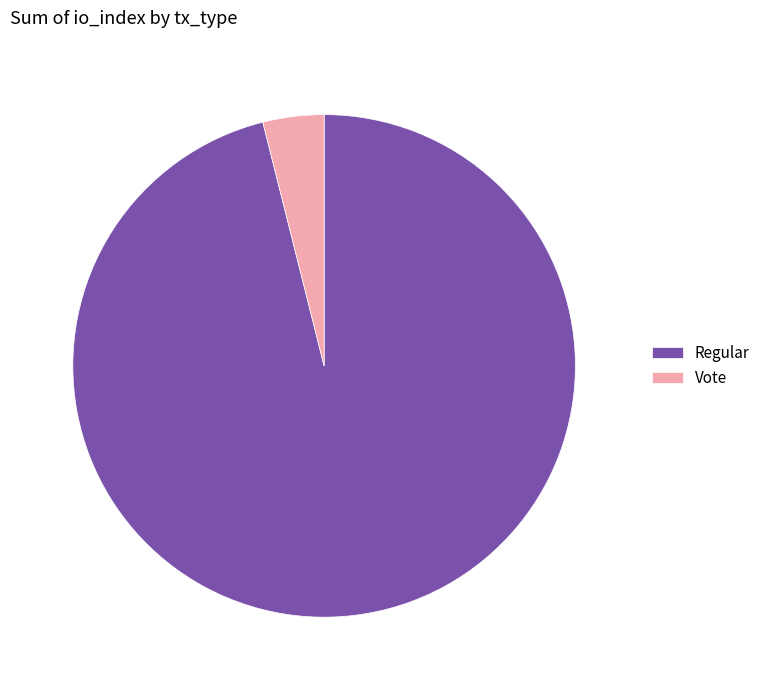

Which category accounts for the majority?

Regular